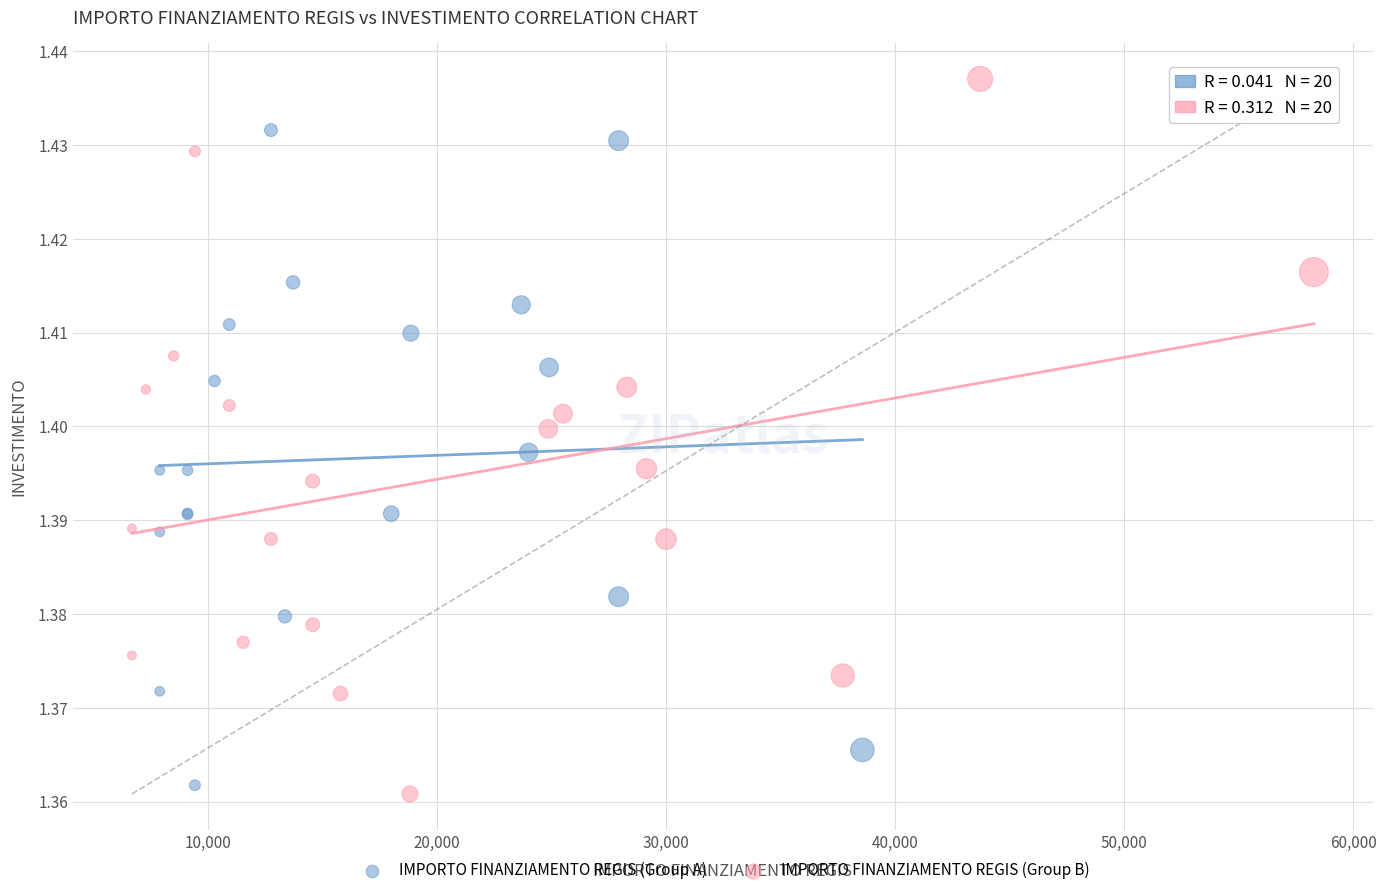

Which series contains the highest Y value?

IMPORTO FINANZIAMENTO REGIS (Group B)